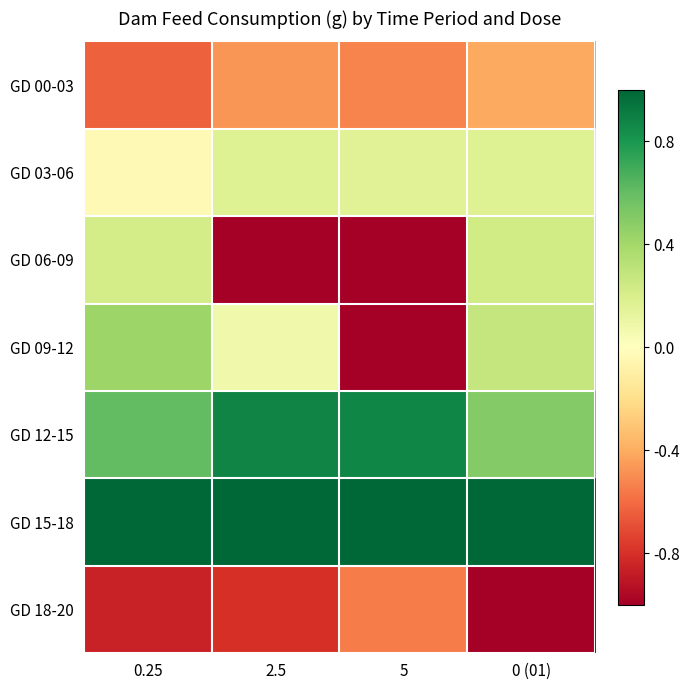

At 2.5, list the series in order from smallest to largest.

GD 06-09, GD 18-20, GD 00-03, GD 09-12, GD 03-06, GD 12-15, GD 15-18